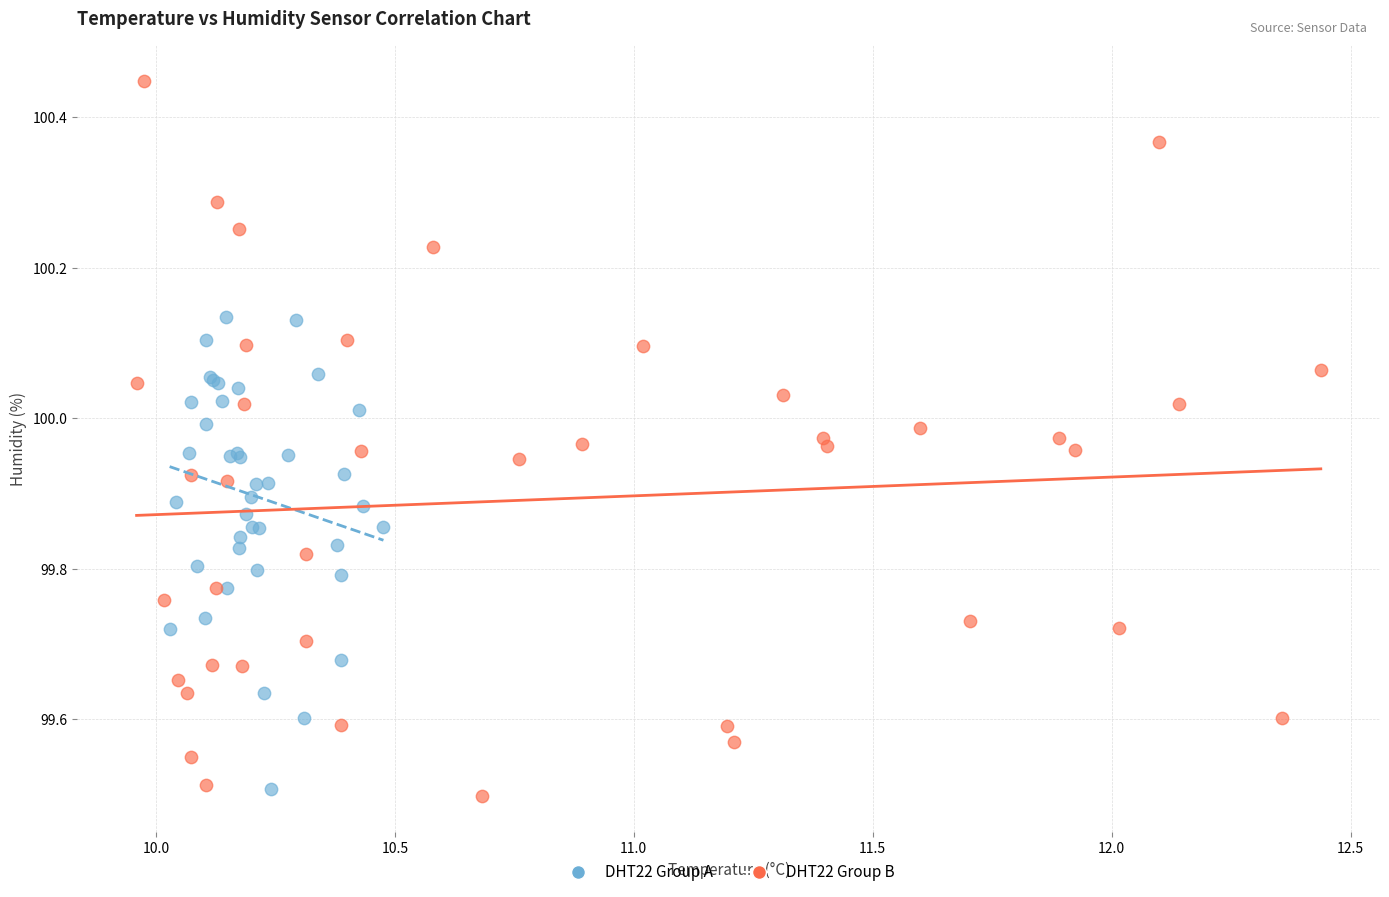

Which series has the largest Y range (max minus min)?

DHT22 Group B